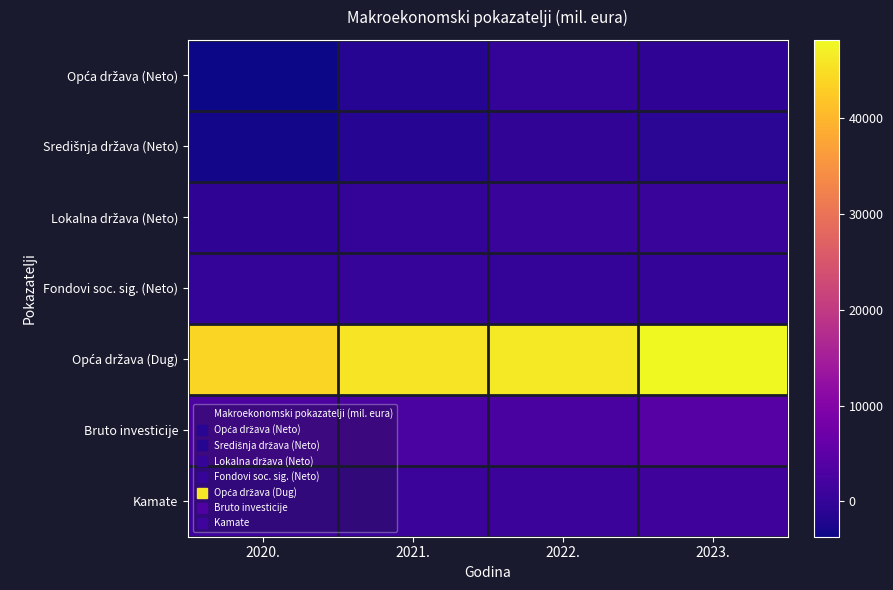

Rank the series at 2020. from highest to lowest value.

Opća država (Dug), Bruto investicije, Kamate, Fondovi soc. sig. (Neto), Lokalna država (Neto), Središnja država (Neto), Opća država (Neto)